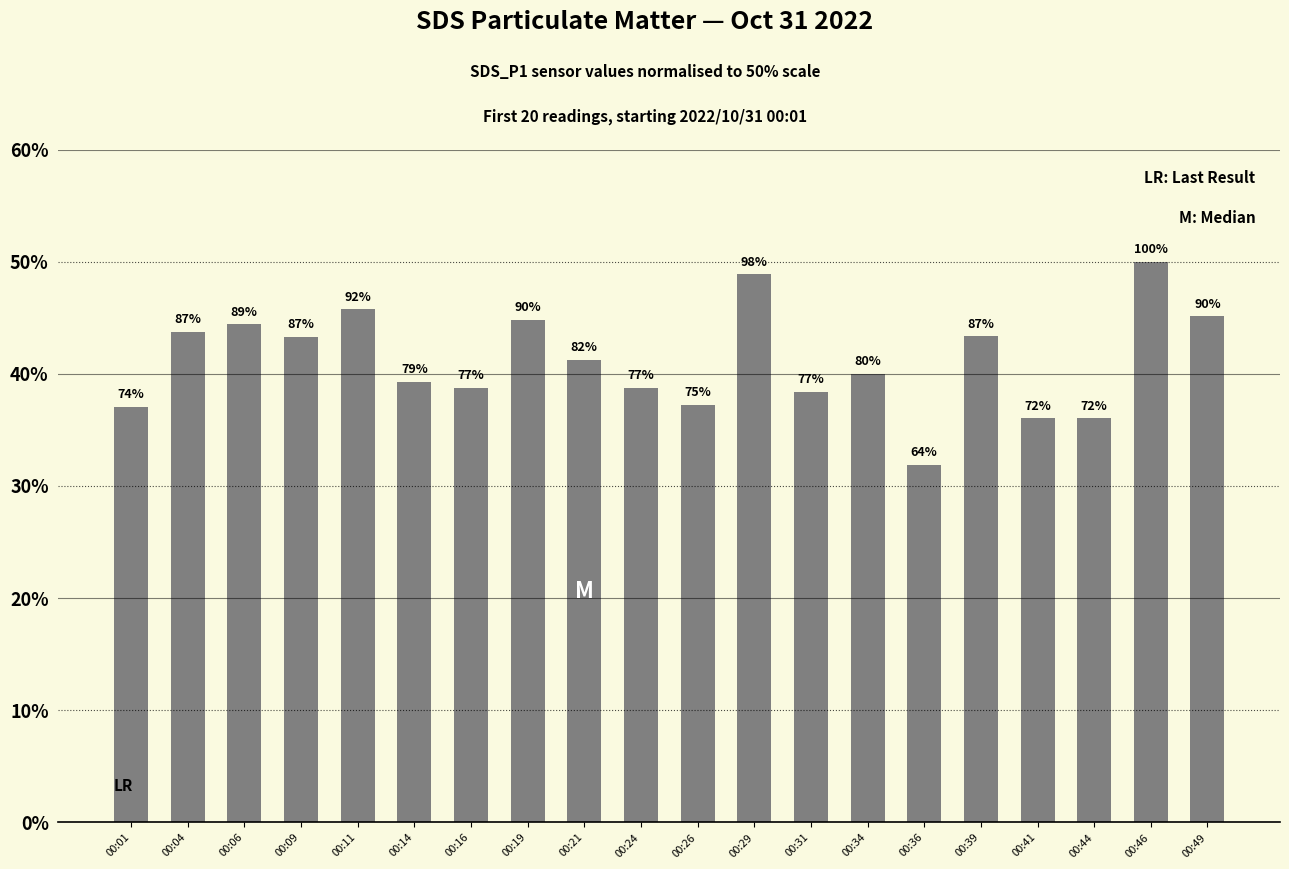

How many bars are there in total?

20